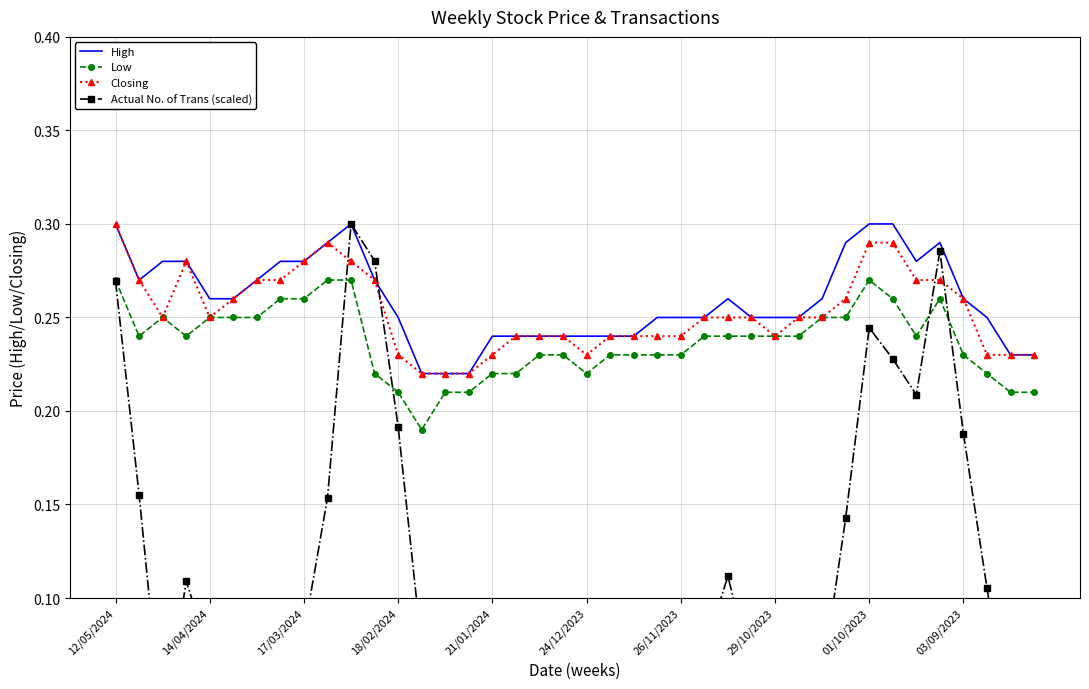

List the series in order of their peak value, lowest first.

Low, High, Closing, Actual No. of Trans (scaled)